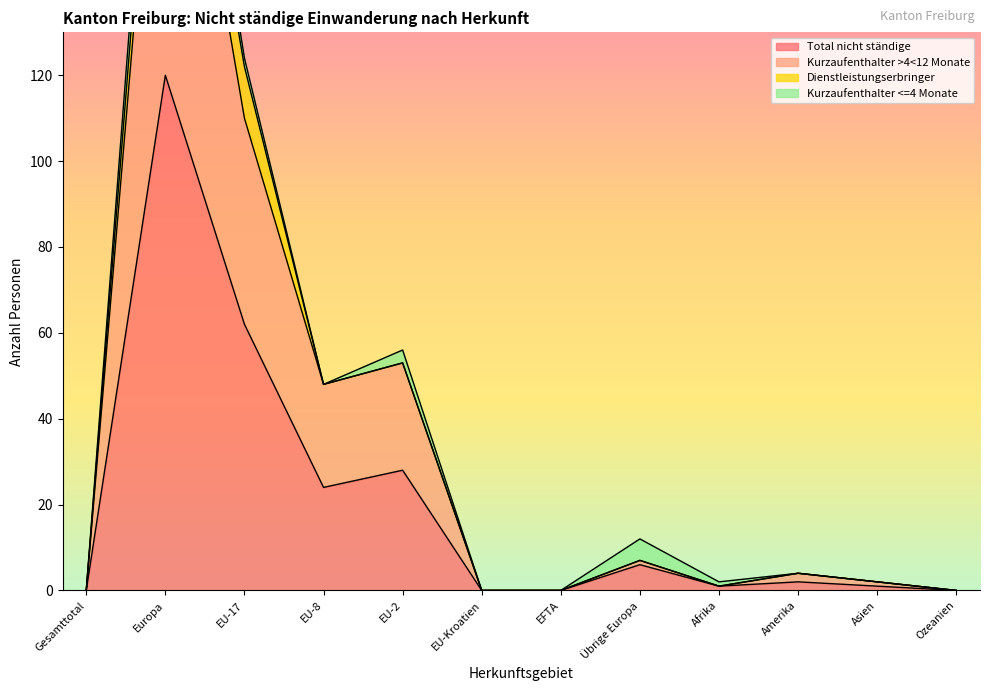

What is the sum of the Total nicht ständige values at Asien and Gesamttotal?

1